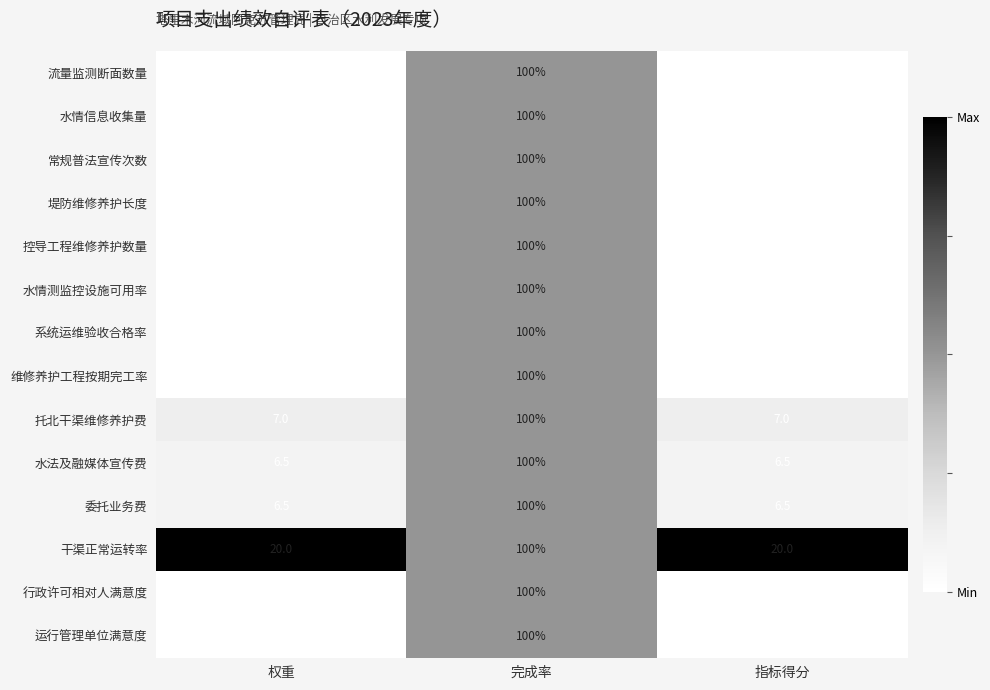

The 维修养护工程按期完工率 series shows 9.0 at 权重. True or false?

False